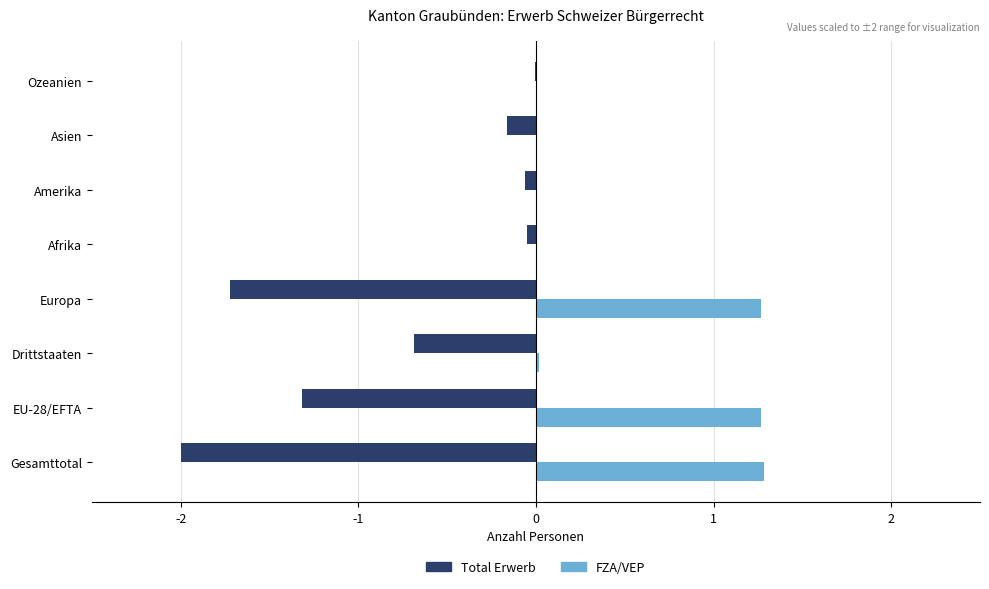

What is the total value across all series at Gesamttotal?

-0.7